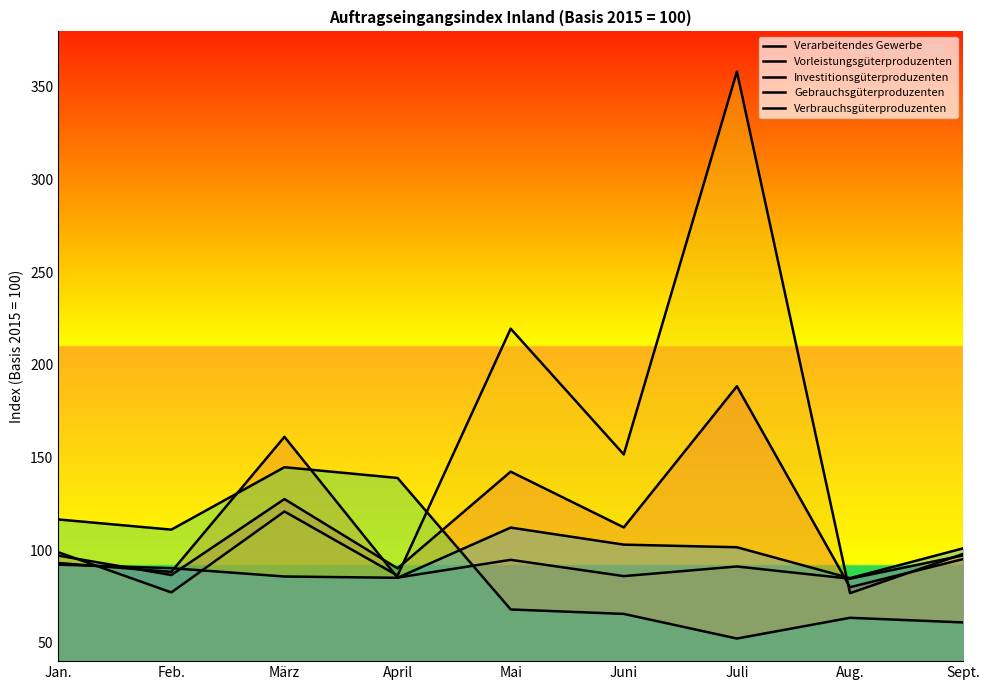

What is the approximate value of Investitionsgüterproduzenten at März?

120.8